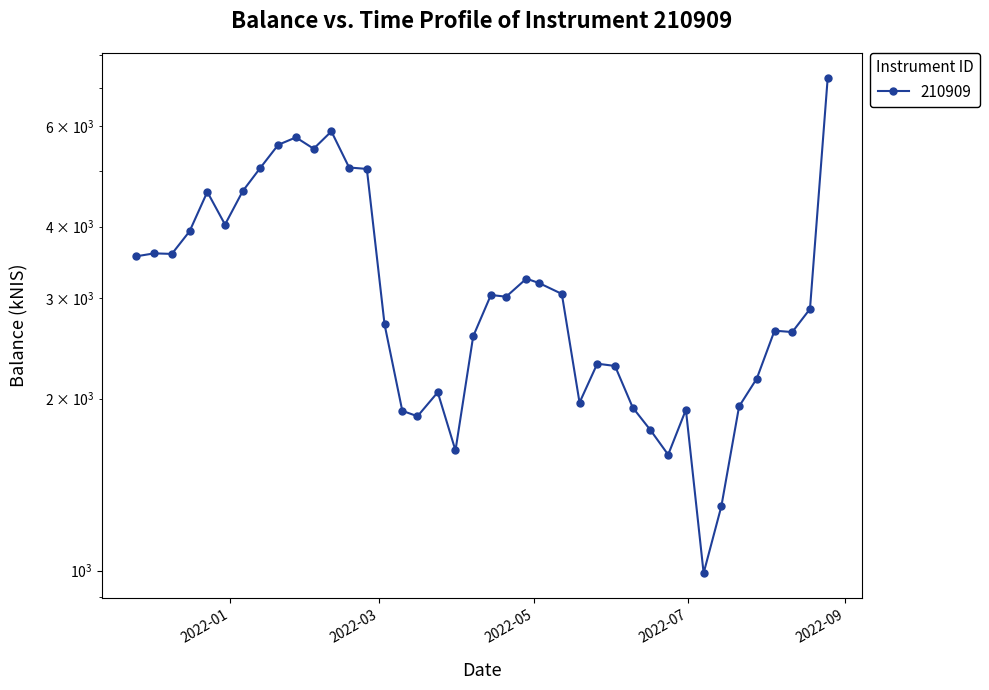

What position from the right is 2022-01-06?

34